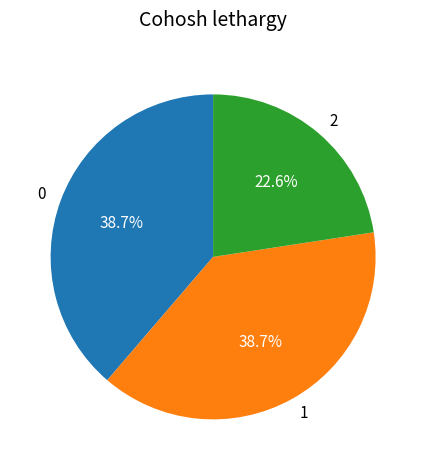

To the nearest percent, what is the average slice percentage?

33%